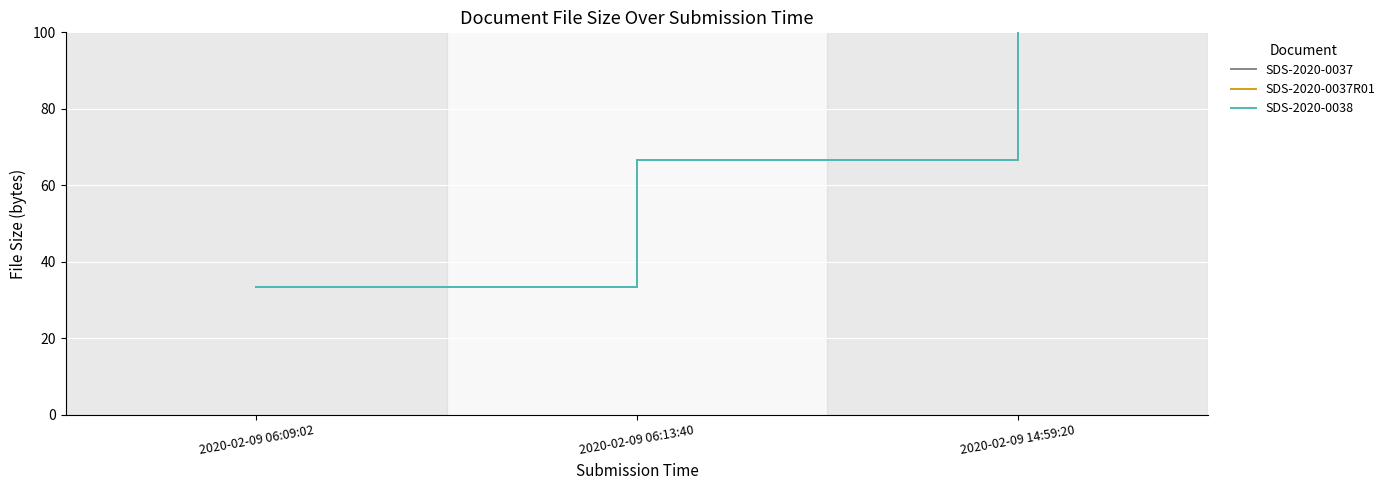

Which series has the largest range (max minus min)?

SDS-2020-0037